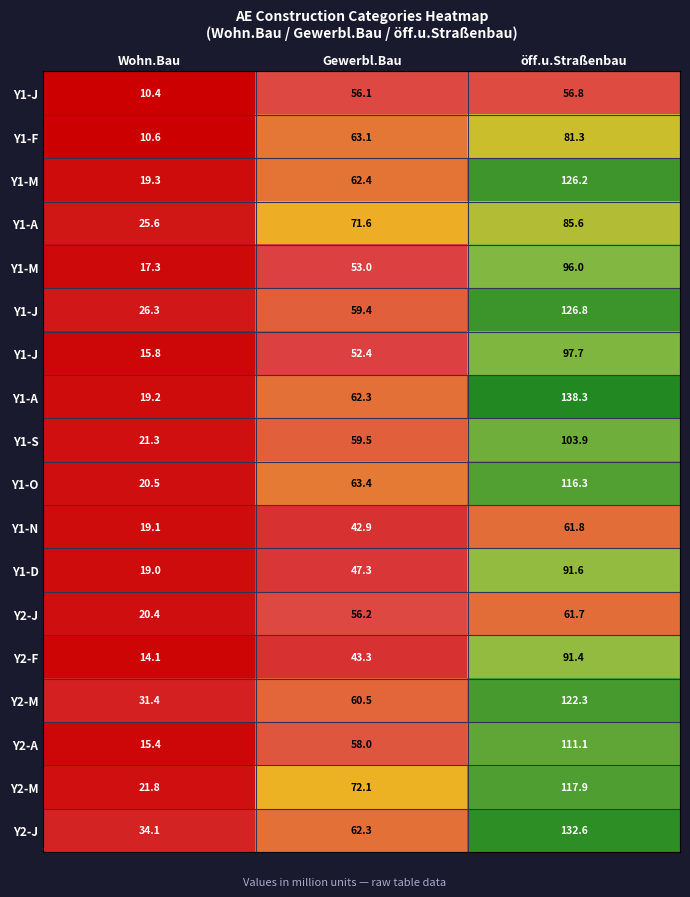

At which category is the sum across all series the highest?

öff.u.Straßenbau